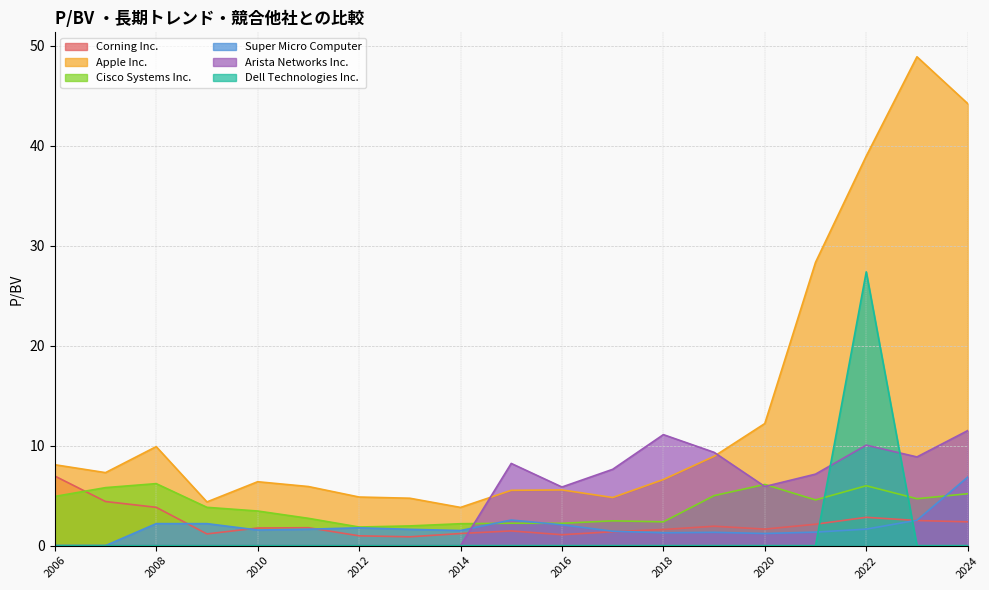

Rank the series at 2024-02-12 from lowest to highest value.

Dell Technologies Inc., Corning Inc., Cisco Systems Inc., Super Micro Computer, Arista Networks Inc., Apple Inc.